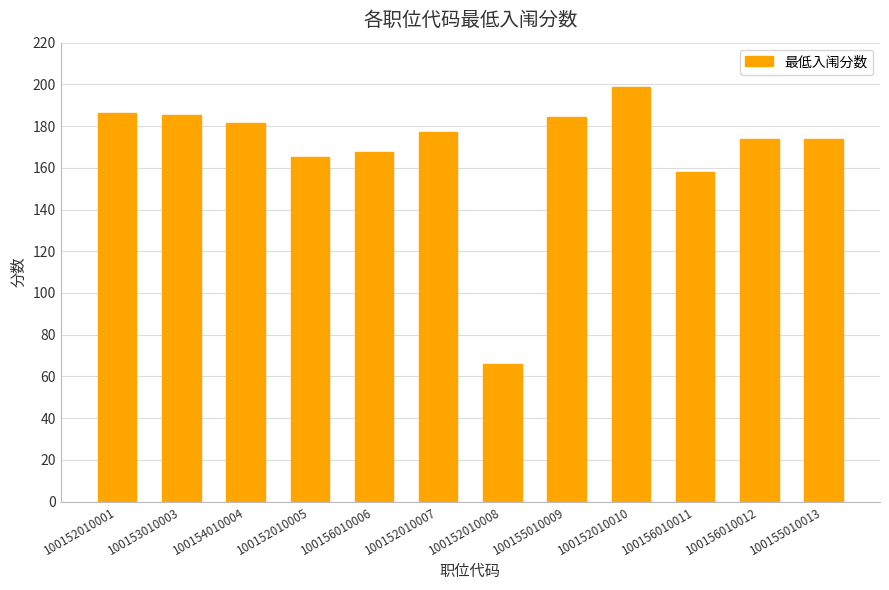

What is the approximate value at 100153010003?

185.5